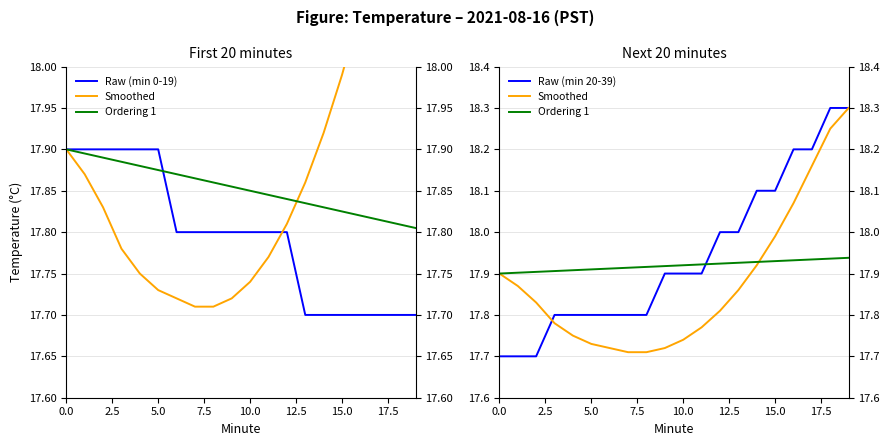

List the series in order of their peak value, highest first.

Smoothed, Raw (min 20-39), Ordering 1, Raw (min 0-19)